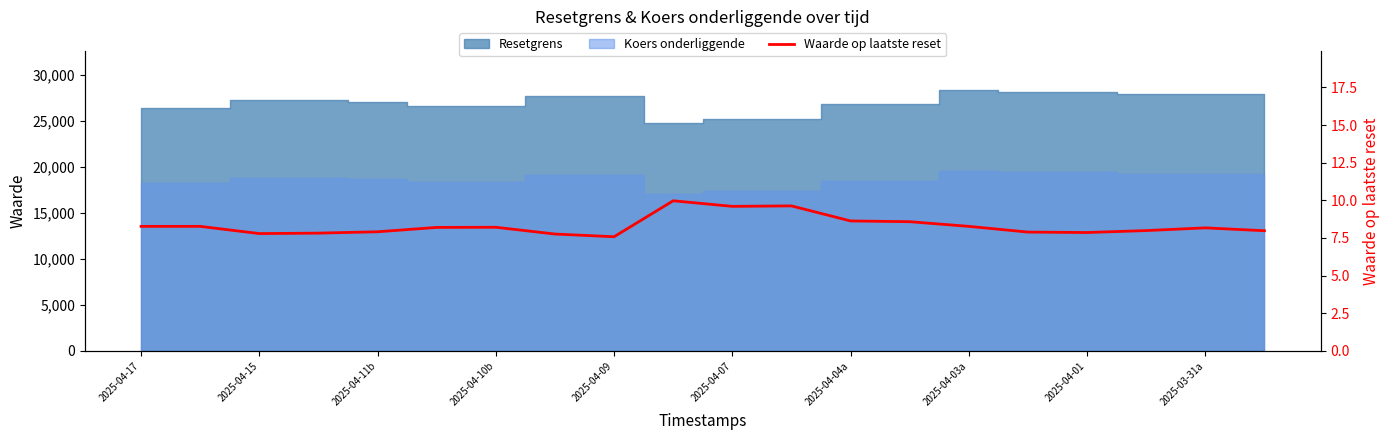

Does the chart have visible grid lines?

No